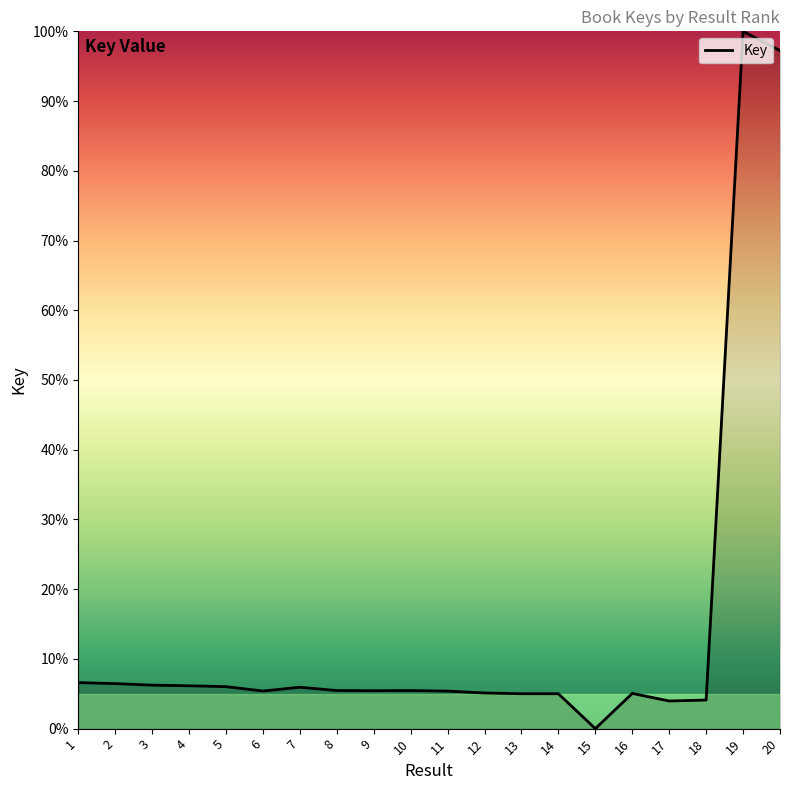

What is the difference between the second highest and second lowest values?

93.3